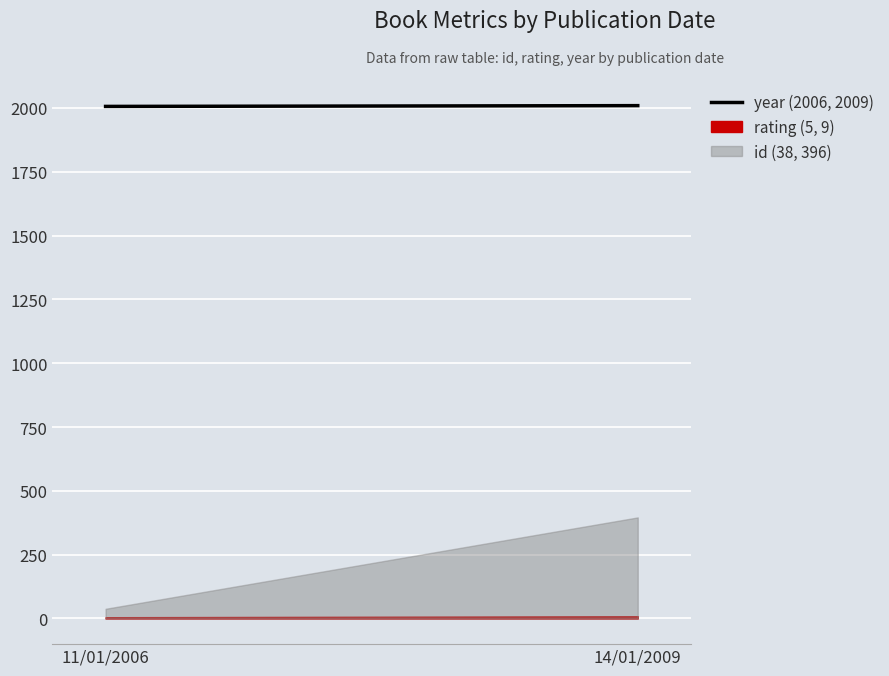

Which category has the lowest value across all series?

11/01/2006